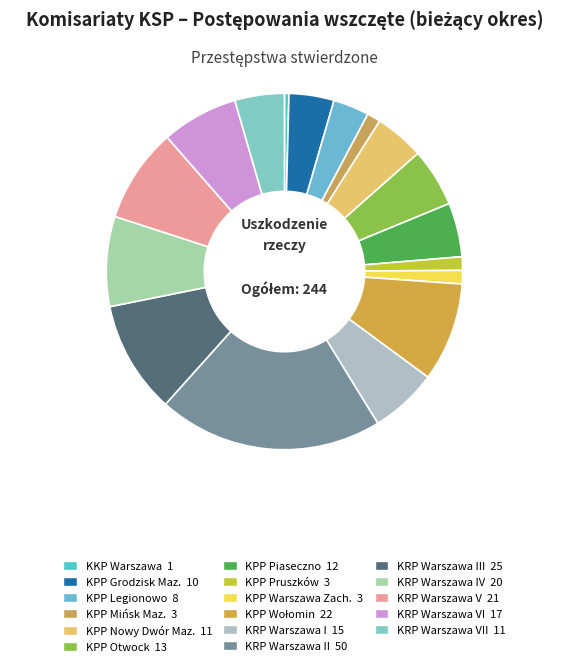

How many slices are in this pie chart?

17